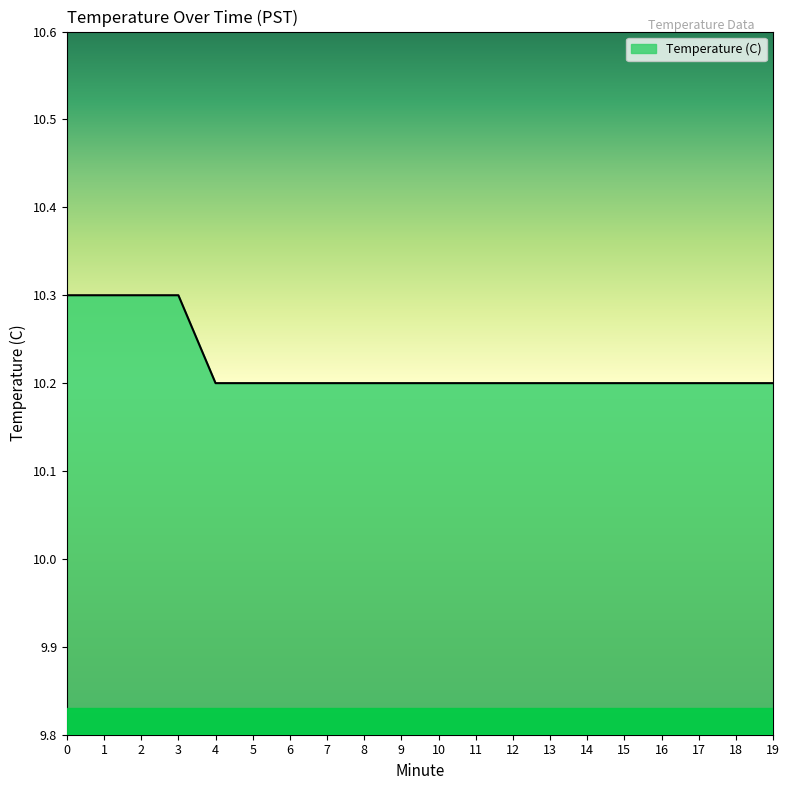

The chart shows a value of 10.2 at 14. True or false?

True